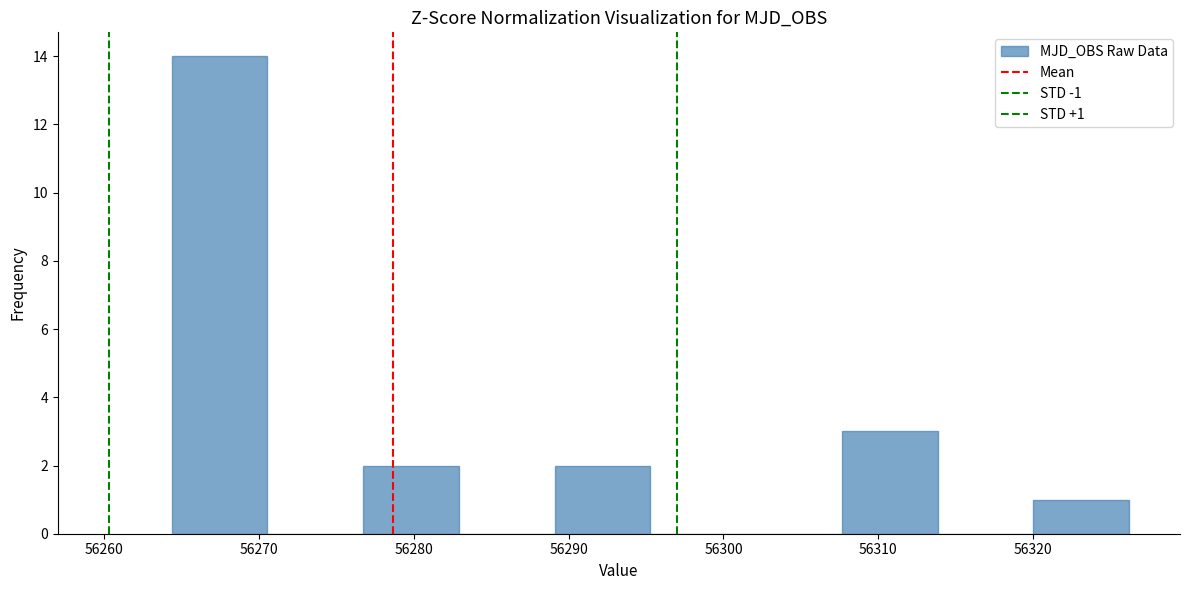

Over which range of the x-axis is the bar tallest?

56264 to 56271